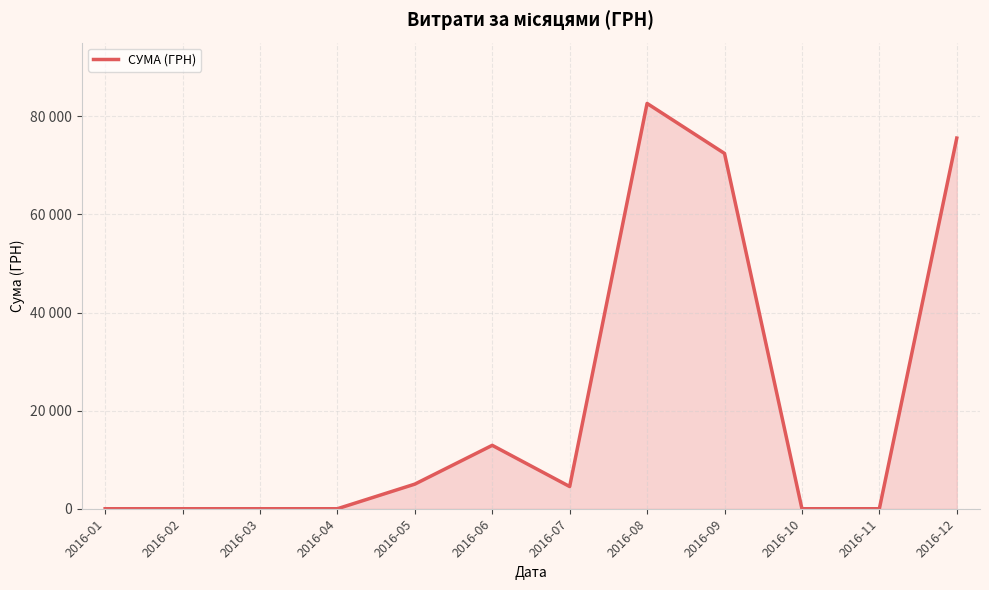

Does the chart have visible grid lines?

Yes